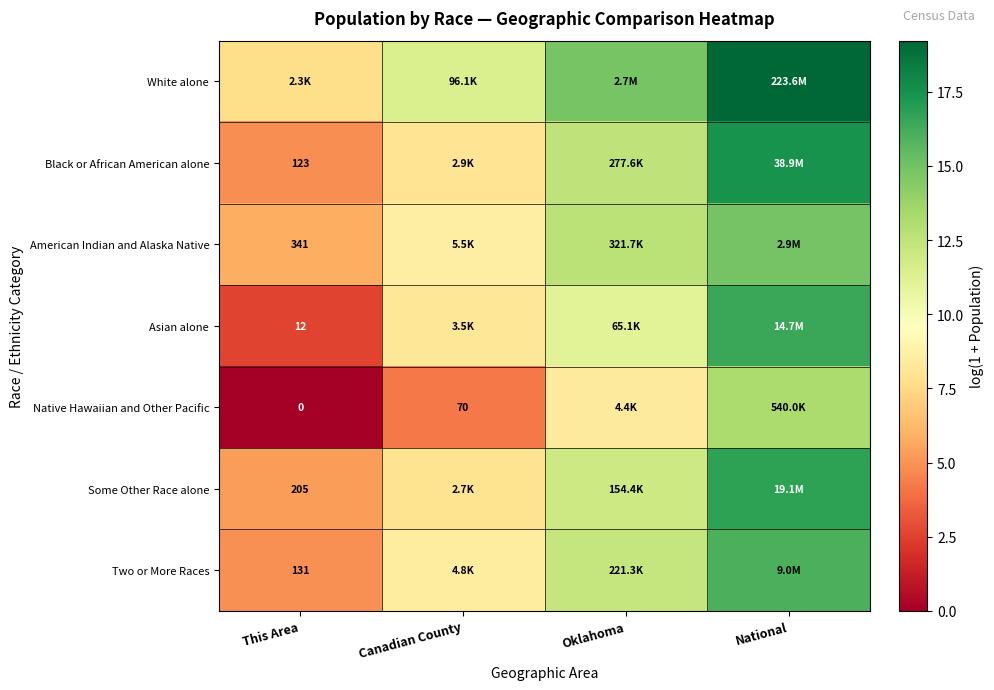

Between Canadian County and Oklahoma, which is larger?

Oklahoma